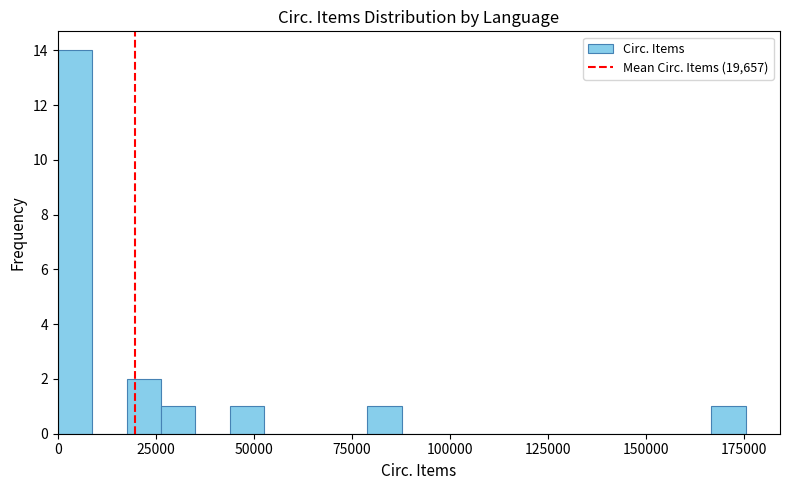

Read against the x-axis, roughly where is the centre of the tallest bar?

5000